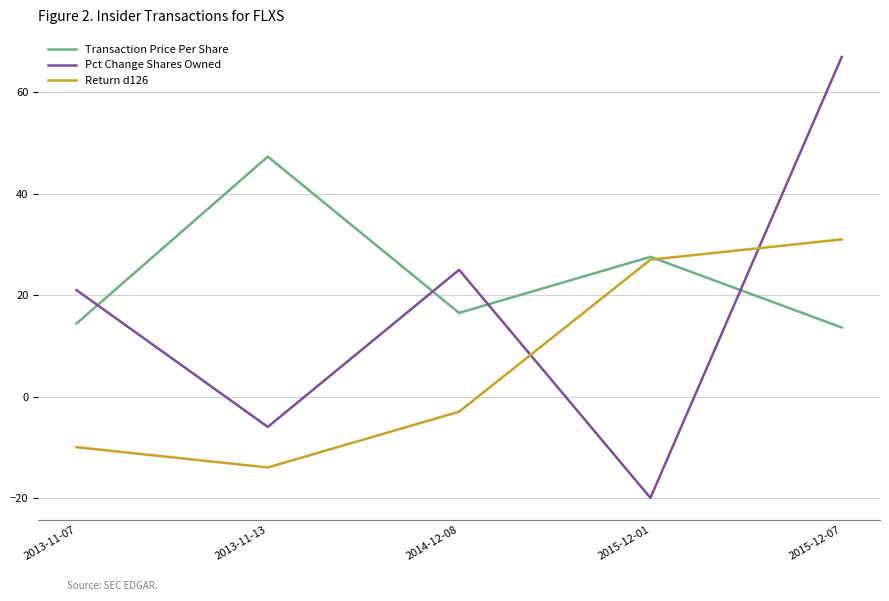

List the labels in order of Return d126 value, largest first.

2015-12-07, 2015-12-01, 2014-12-08, 2013-11-07, 2013-11-13